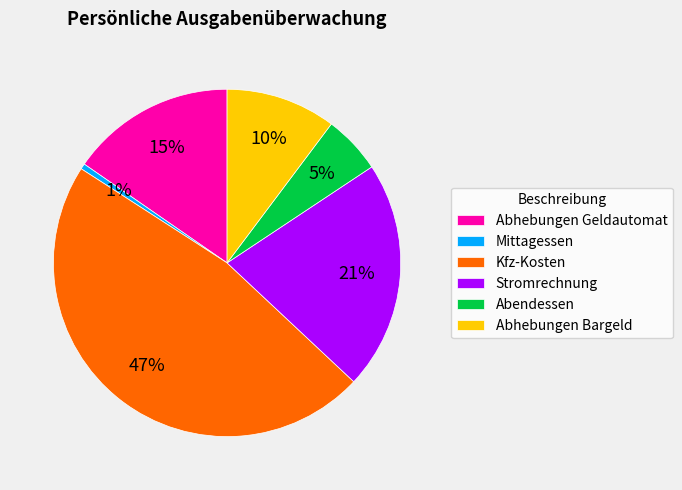

Is it true that Abhebungen Bargeld is 10% of the pie?

True